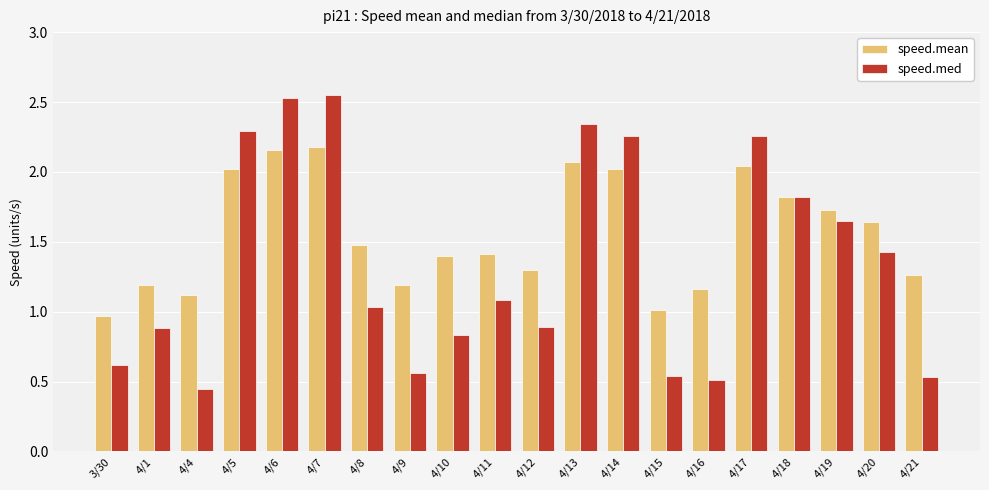

Rank the series at 4/16 from highest to lowest value.

speed.mean, speed.med